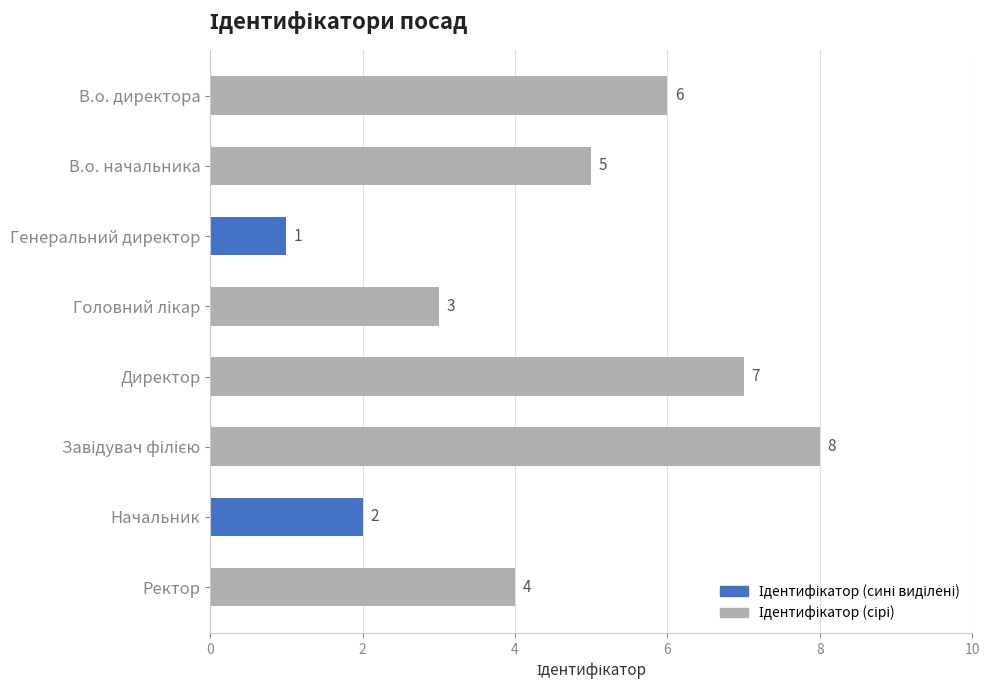

How many data points does each series have?

8